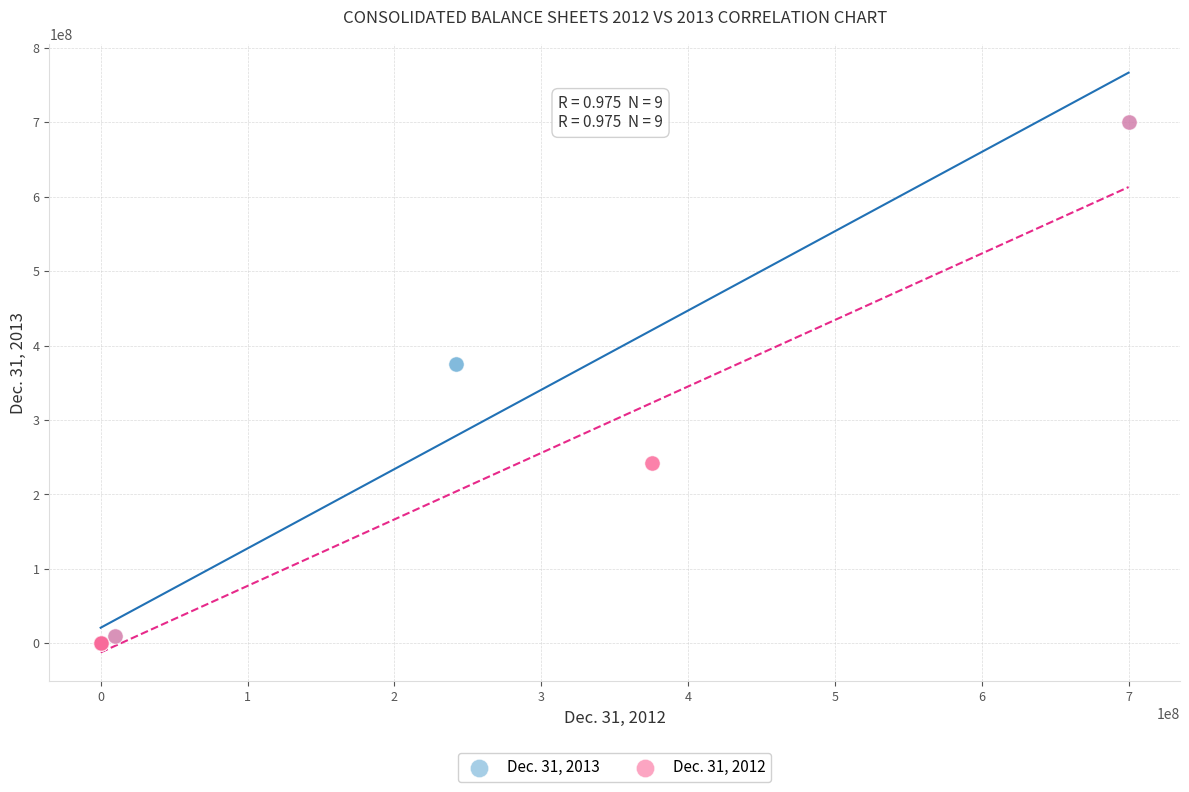

Which series has the widest spread of Y values?

Dec. 31, 2013